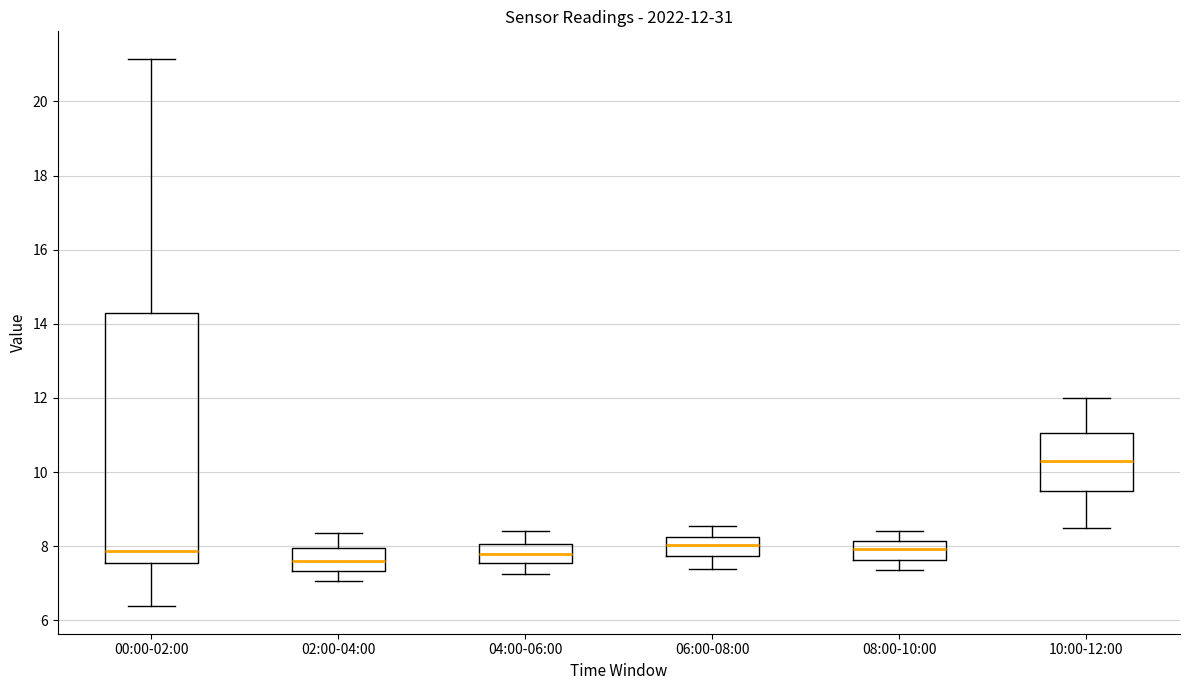

Which box has the lowest median line?

02:00-04:00